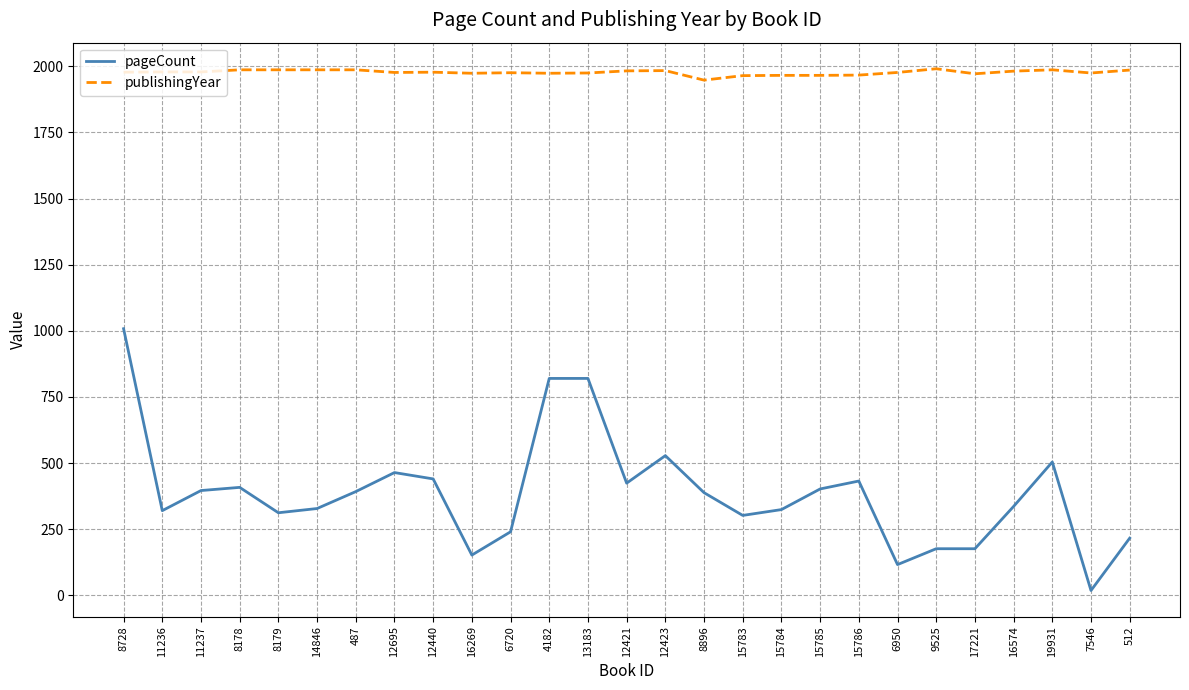

List the series in order of their peak value, lowest first.

pageCount, publishingYear